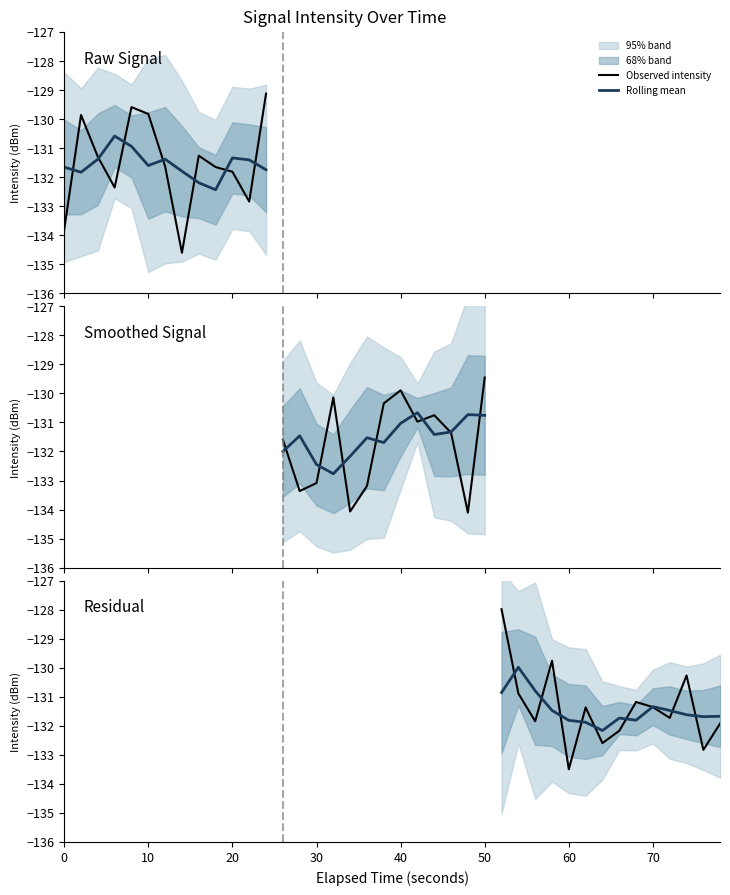

What is the maximum value shown in the chart?

-128.0